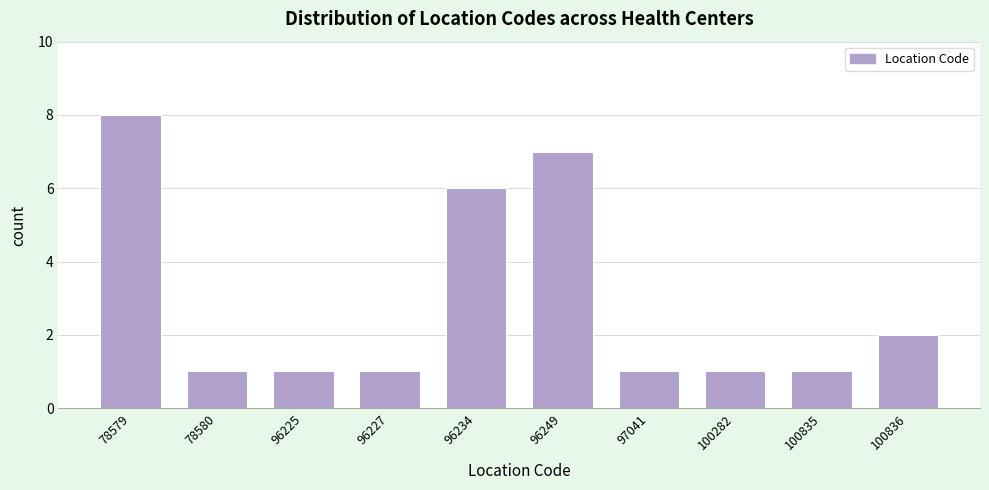

Reading right to left, transcribe all the data shown in this chart.

100836=2	100835=1	100282=1	97041=1	96249=7	96234=6	96227=1	96225=1	78580=1	78579=8